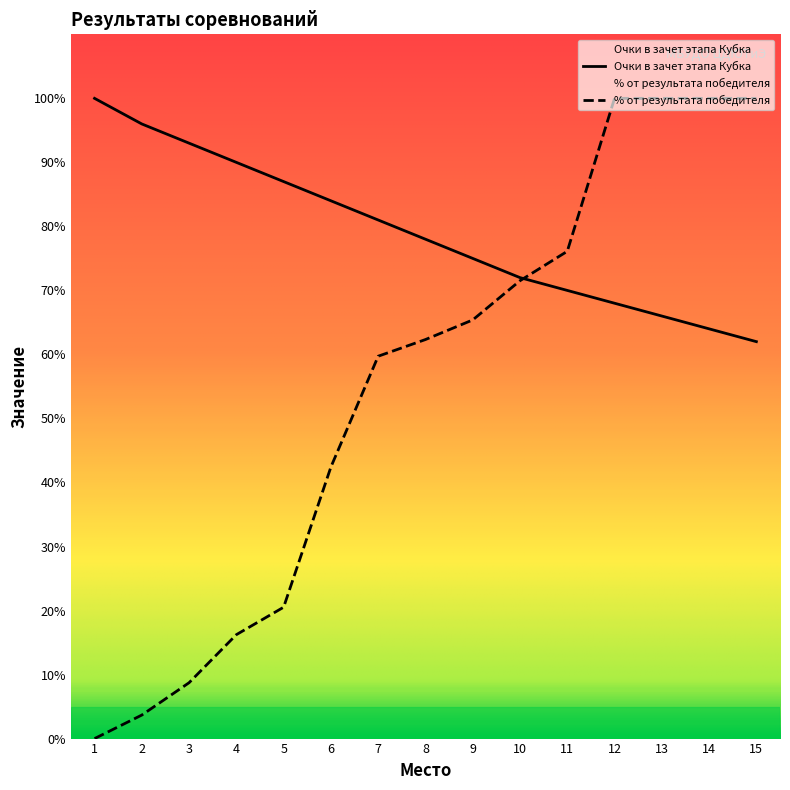

True or false: Очки в зачет этапа Кубка and Место intersect in this chart.

True